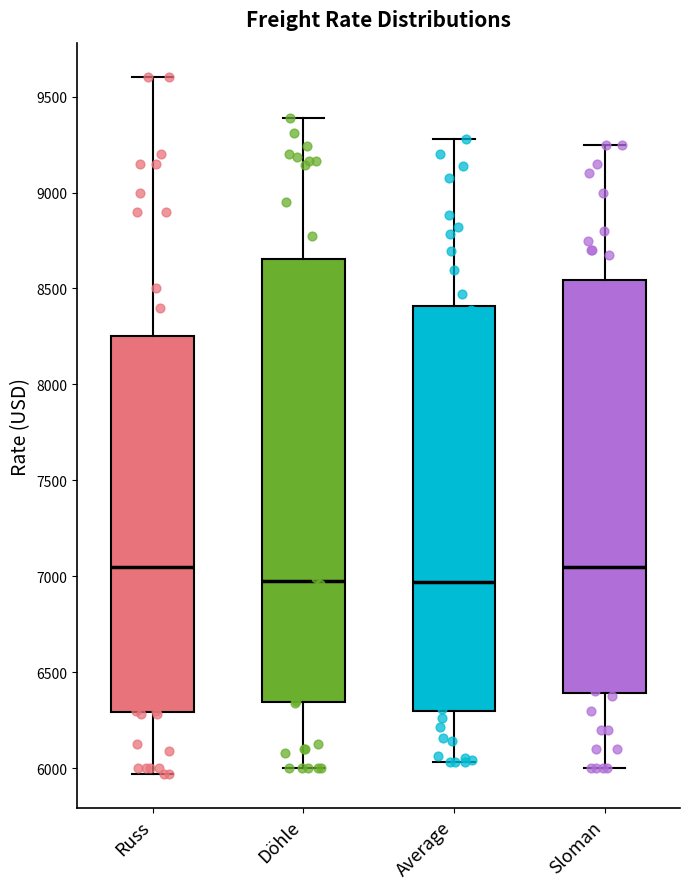

Reading left to right, transcribe this box plot: for each box, give where its median line is, the range the box spans, and where its two whiskers end, as read against the y-axis. The values are not printed on the chart, so give them approximately, as read against the axis.

Russ: median 7050, box 6300 to 8250, whiskers 5950 to 9600
Döhle: median 7000, box 6350 to 8650, whiskers 6000 to 9400
Average: median 6950, box 6300 to 8400, whiskers 6050 to 9300
Sloman: median 7050, box 6400 to 8550, whiskers 6000 to 9250